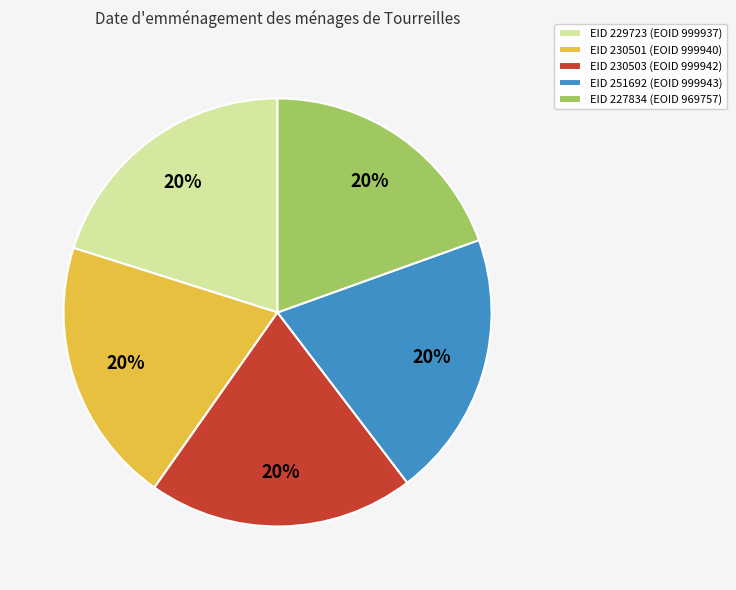

Count the number of slices in the pie.

5